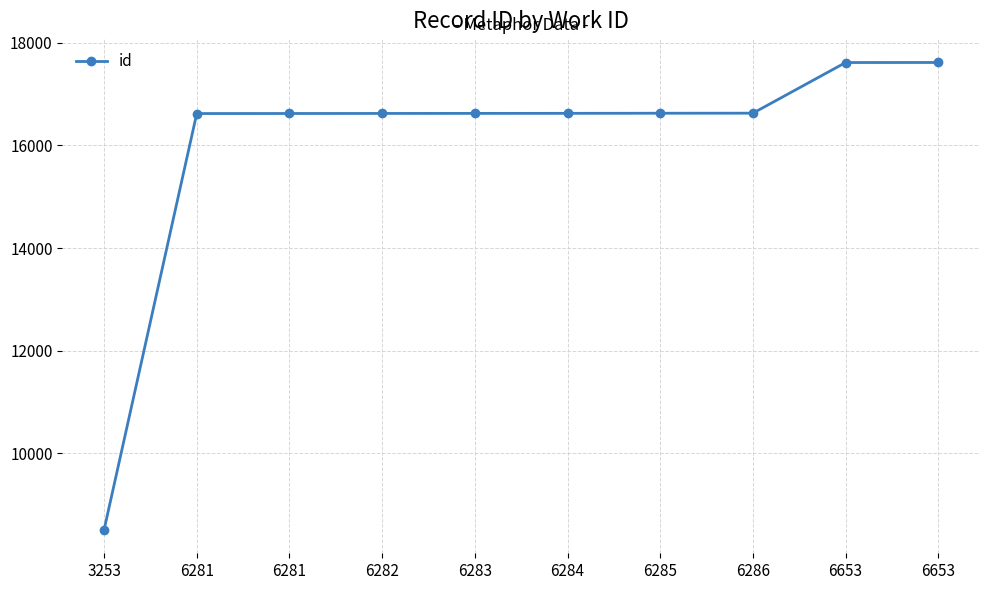

How many lines are shown in the chart?

1